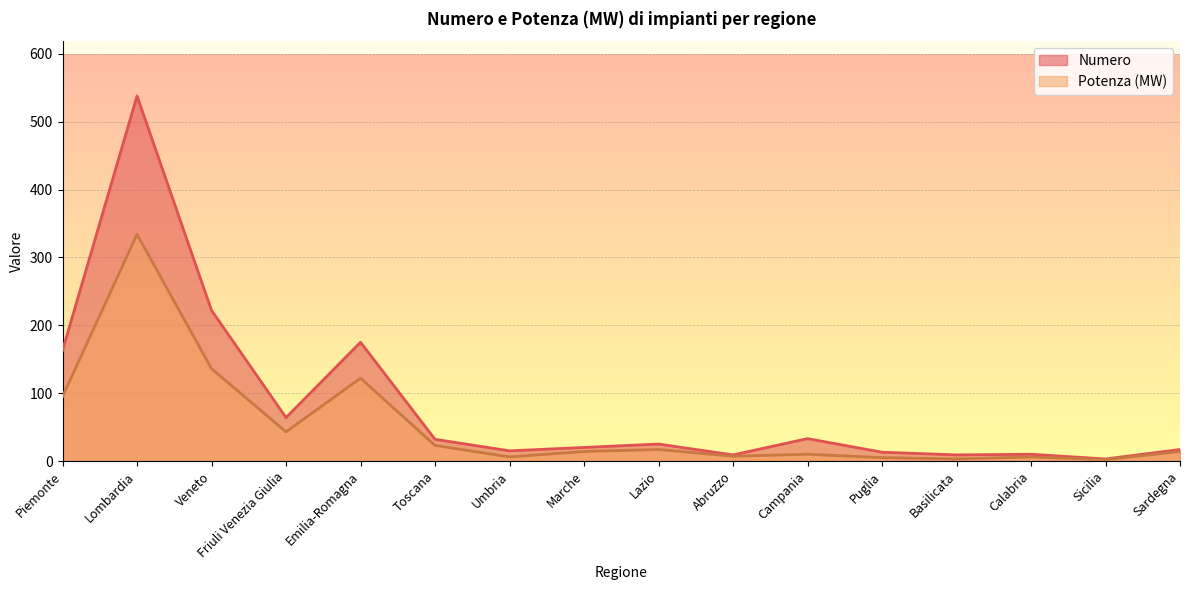

What is the minimum value for Numero?

3